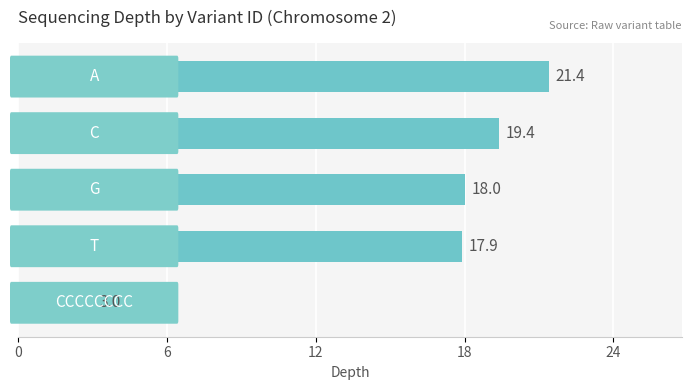

What is the minimum value shown in the chart?

3.0